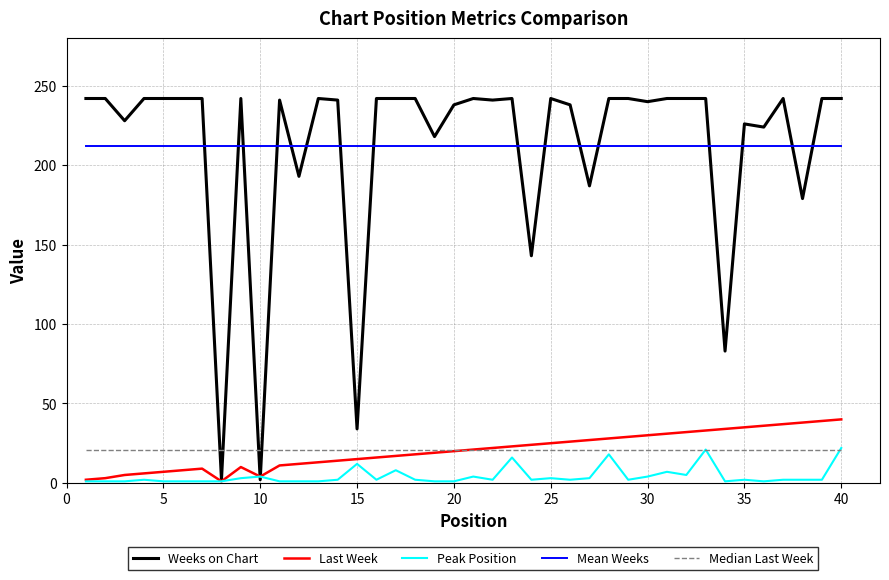

What is the maximum value shown in the chart?

242.0